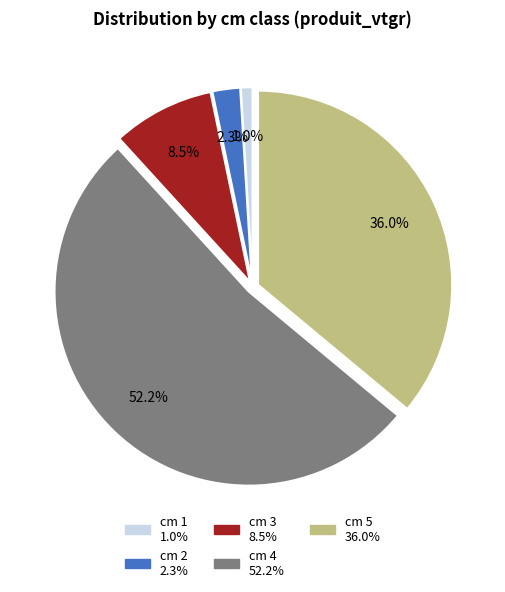

Is there a majority slice in this chart?

Yes